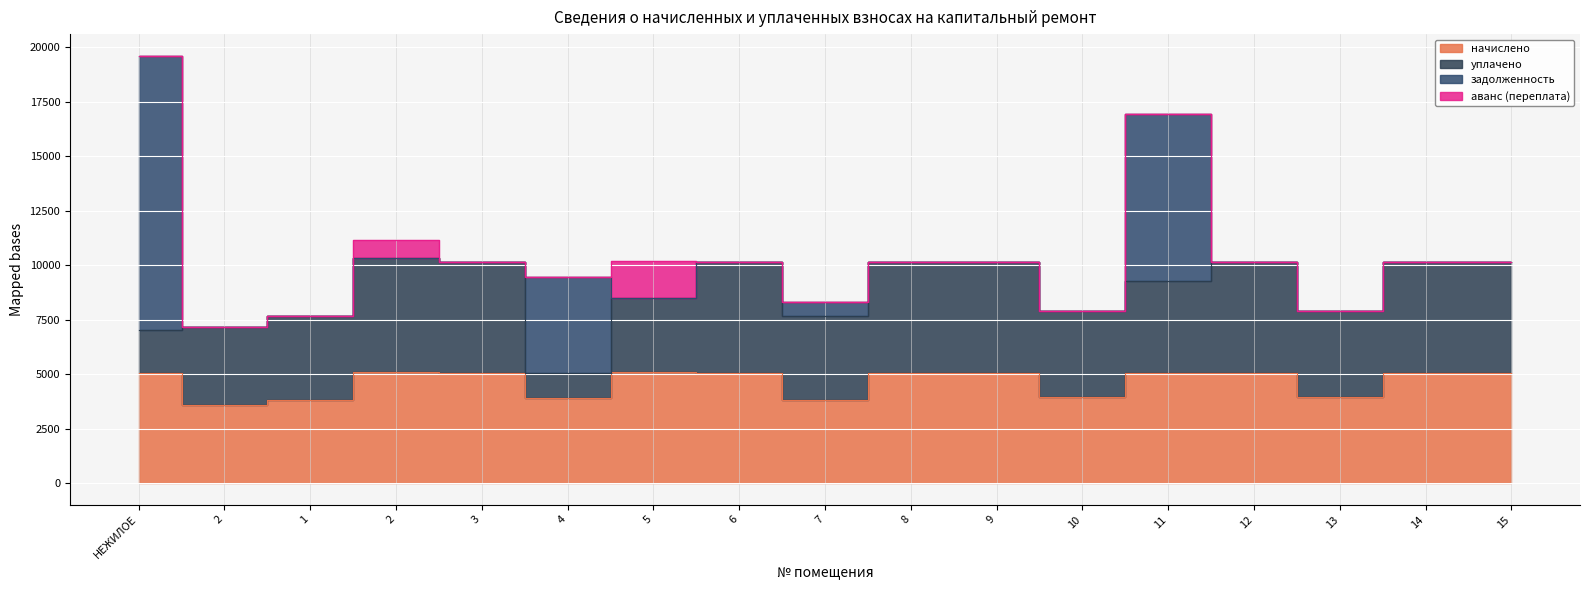

What is the maximum value shown in the chart?

12581.1